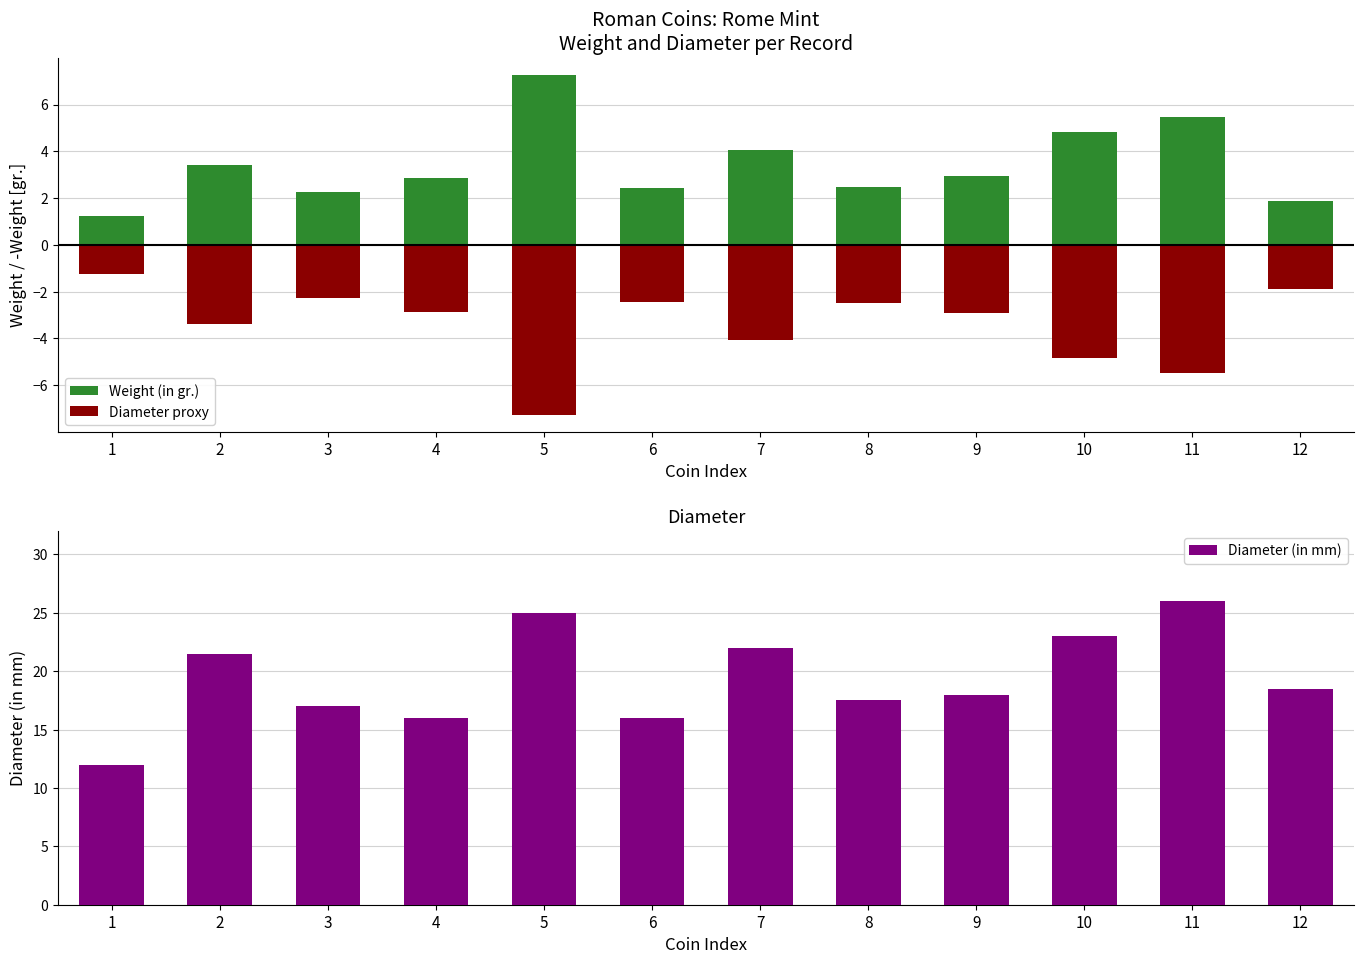

Which category has the highest value in the Weight (in gr.) series?

5